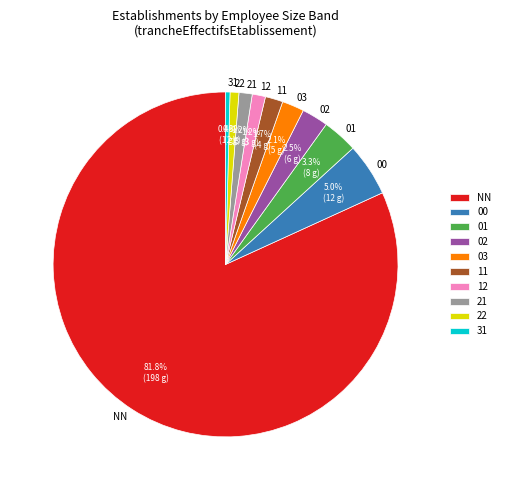

The 01 slice represents 3% of the pie. True or false?

True